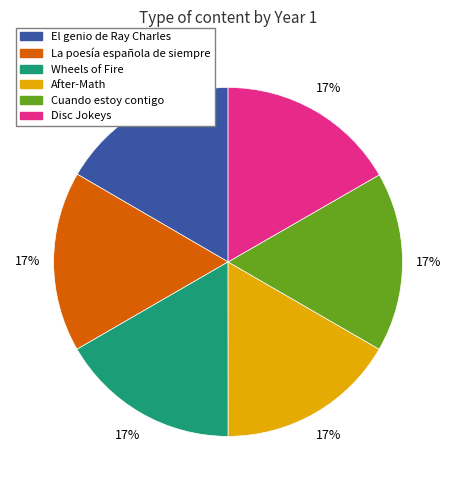

Is there any slice that represents more than half of the pie?

No